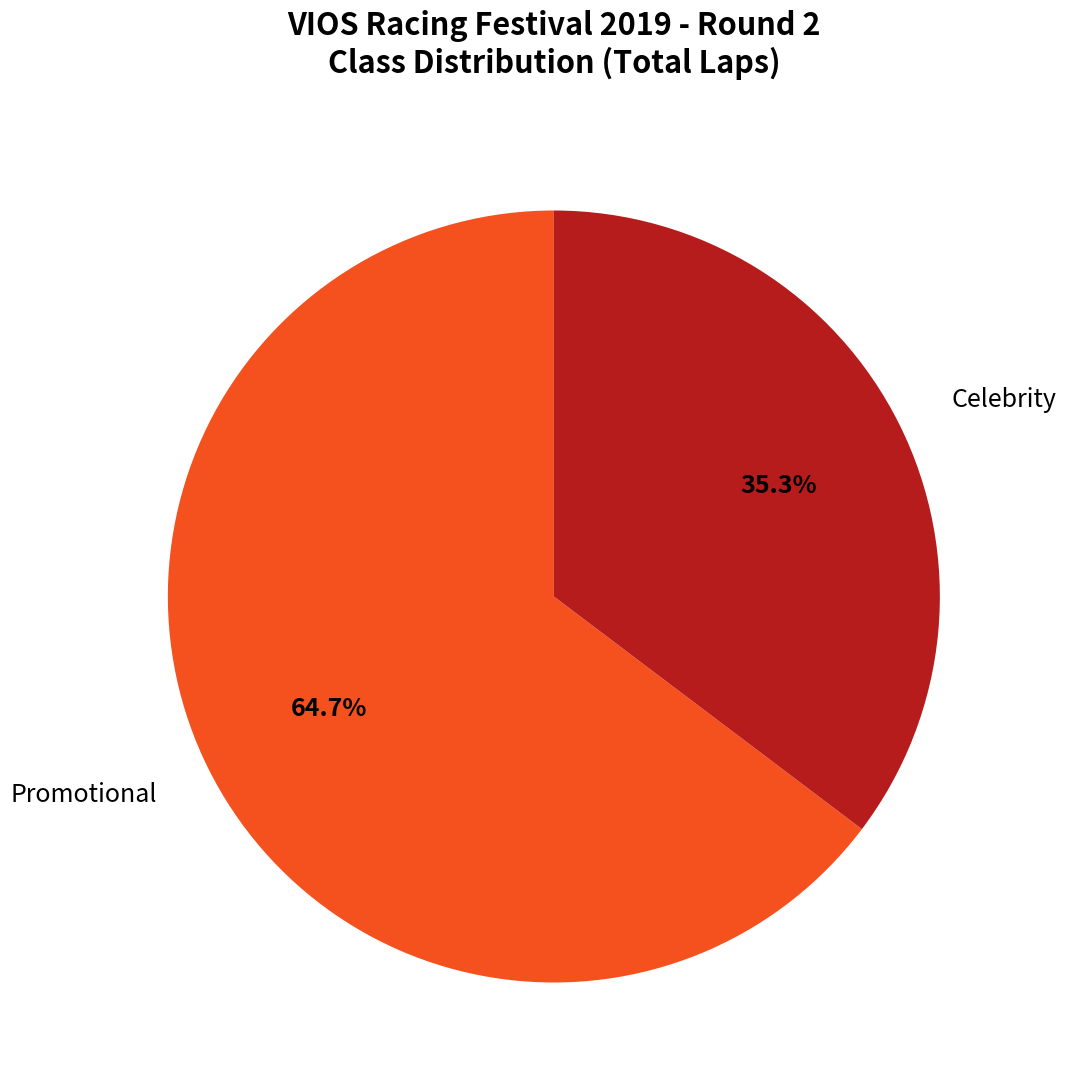

Is there a majority slice in this chart?

Yes